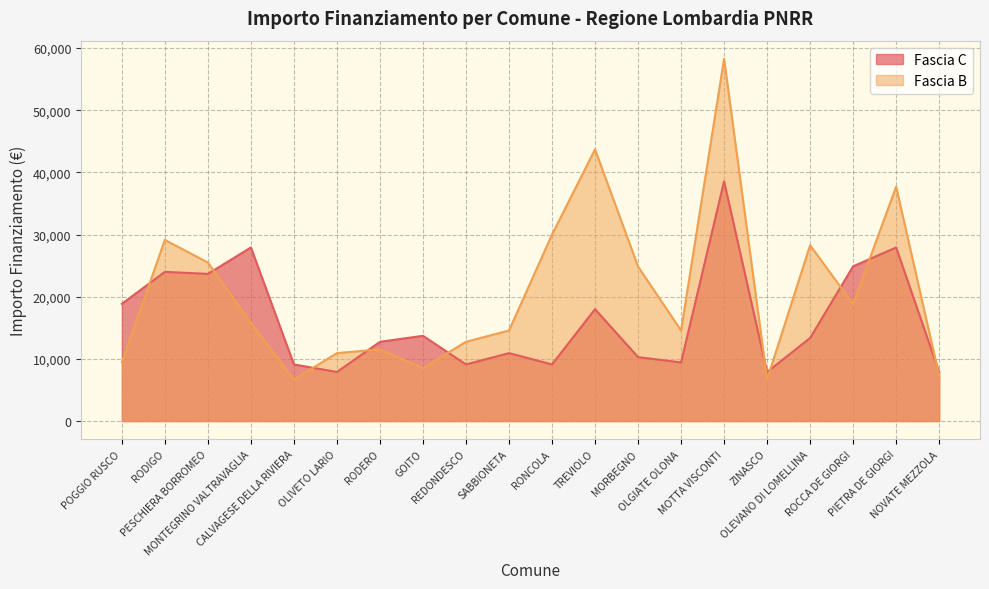

How many interior local valleys does the Fascia C series have?

6